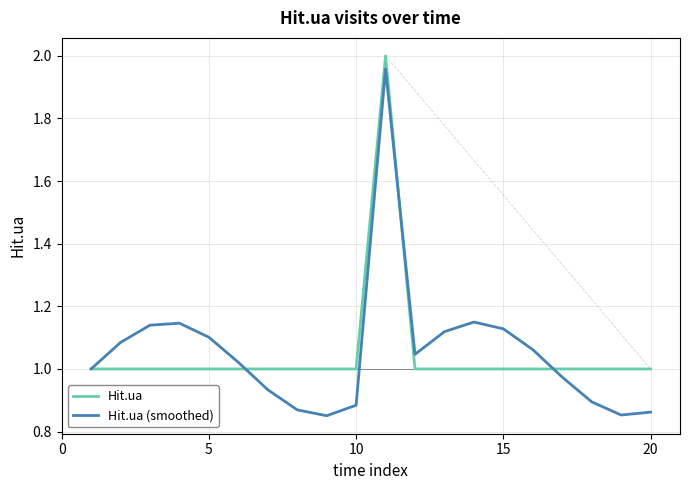

Which series has the widest spread of values?

Hit.ua (smoothed)